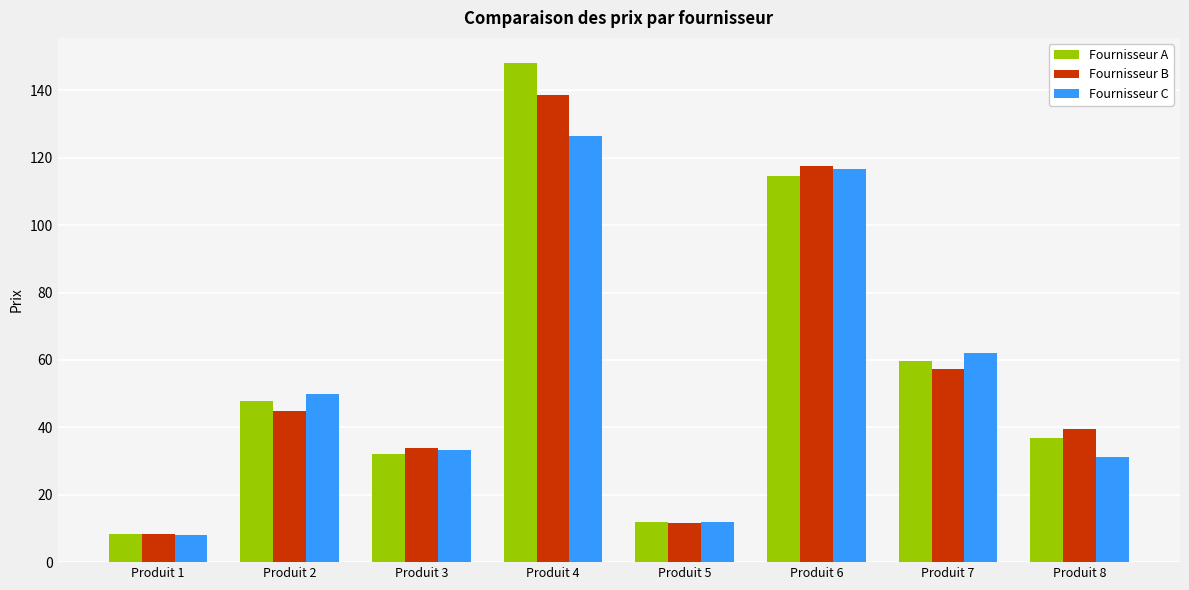

At which label does Fournisseur B first exceed 44?

Produit 2